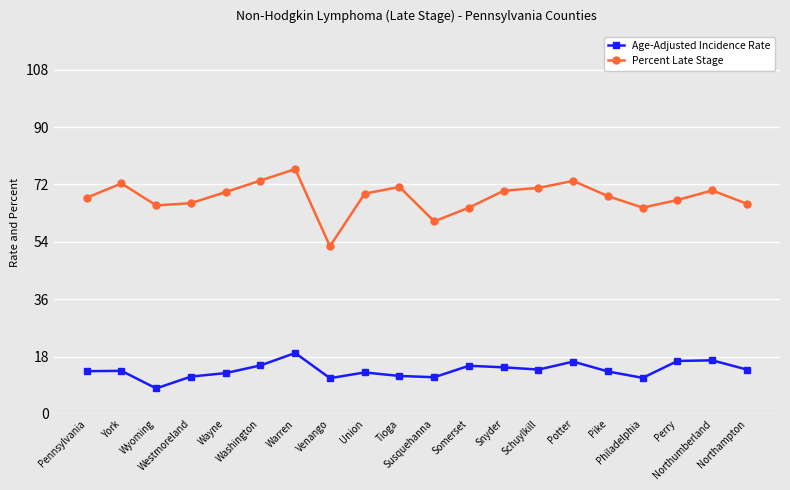

Which series has the largest range (max minus min)?

Percent Late Stage